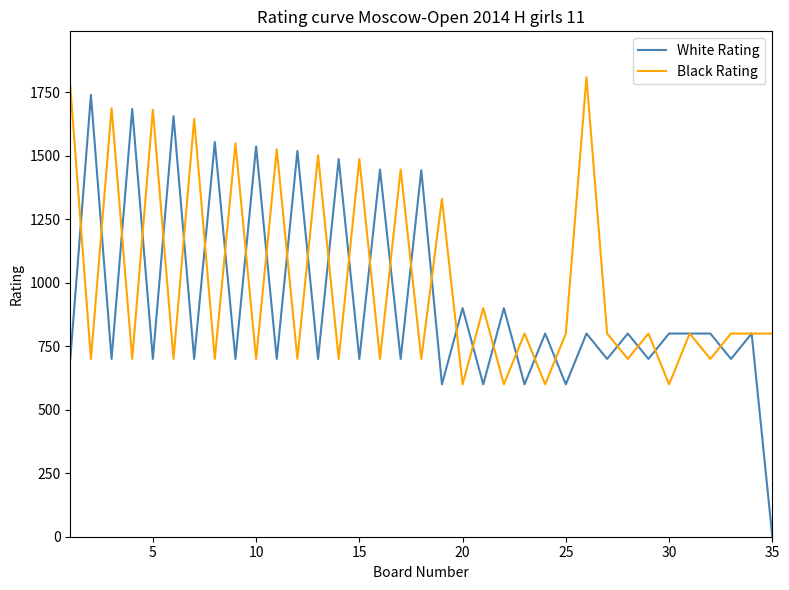

How many interior local valleys does the Black Rating series have?

15